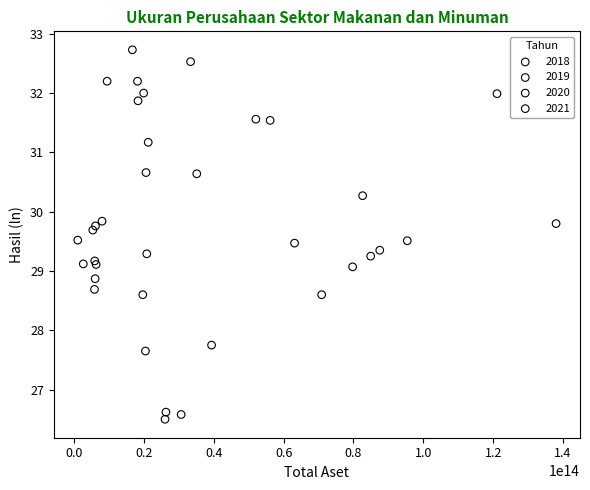

Which series has the largest Y range (max minus min)?

2019